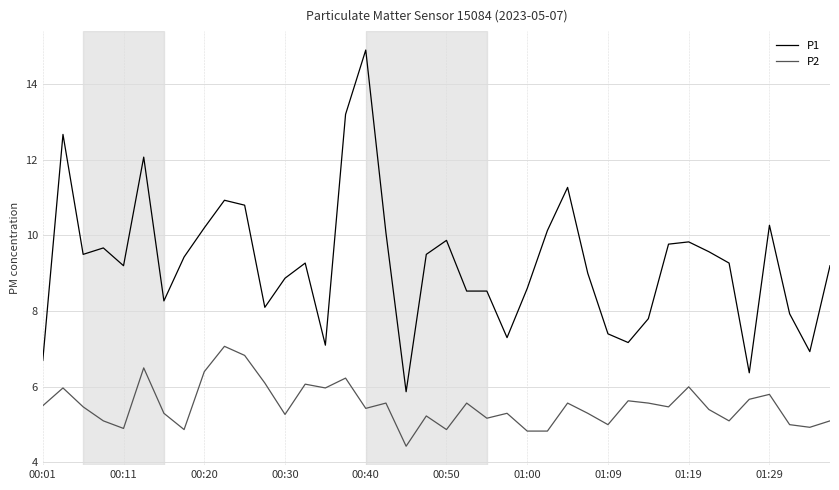

List the series in order of their peak value, highest first.

P1, P2